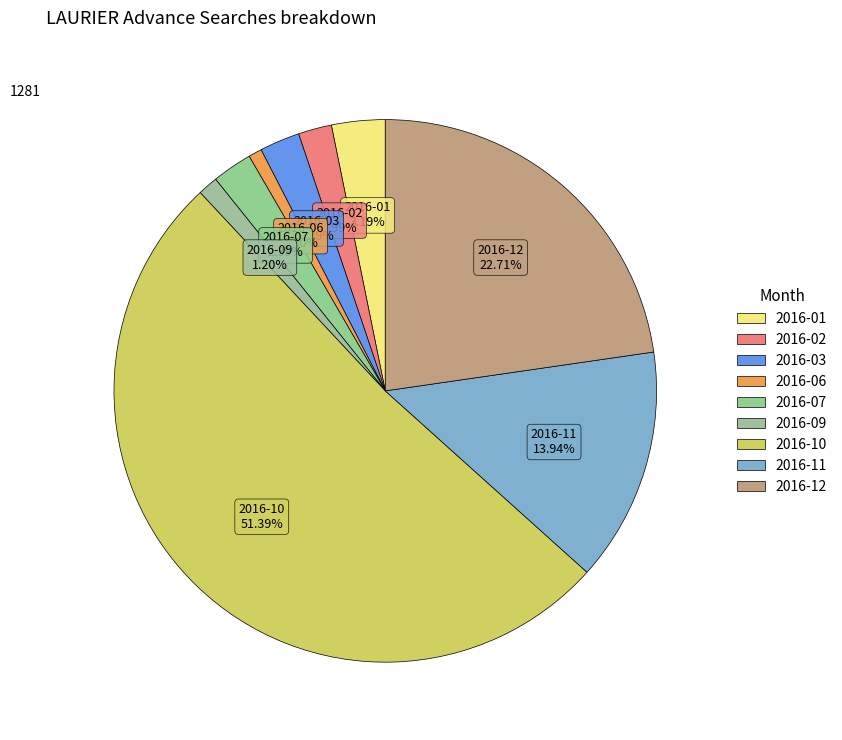

How many slices are in this pie chart?

9